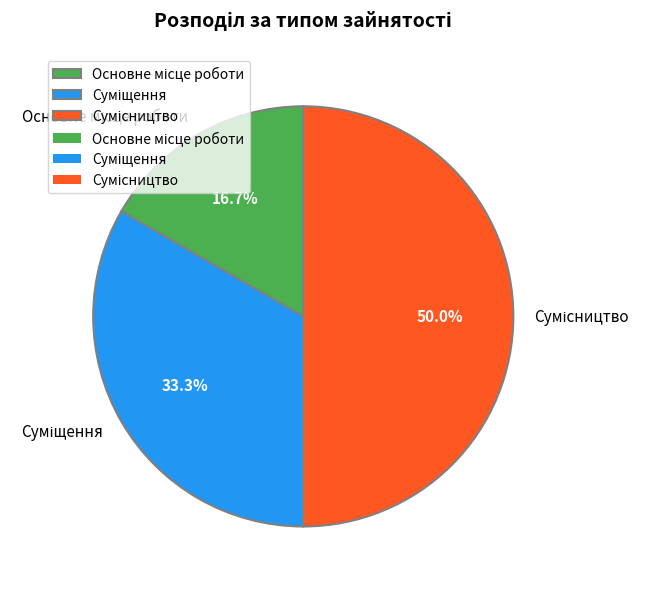

Which slice is the smallest?

Основне місце роботи